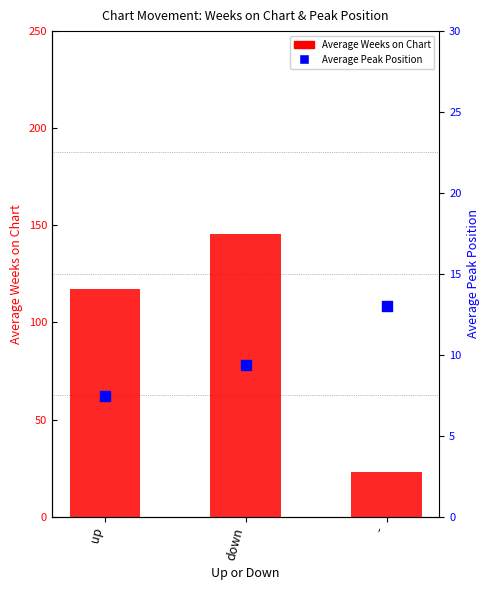

Which series reaches the minimum Y coordinate?

Average Peak Position